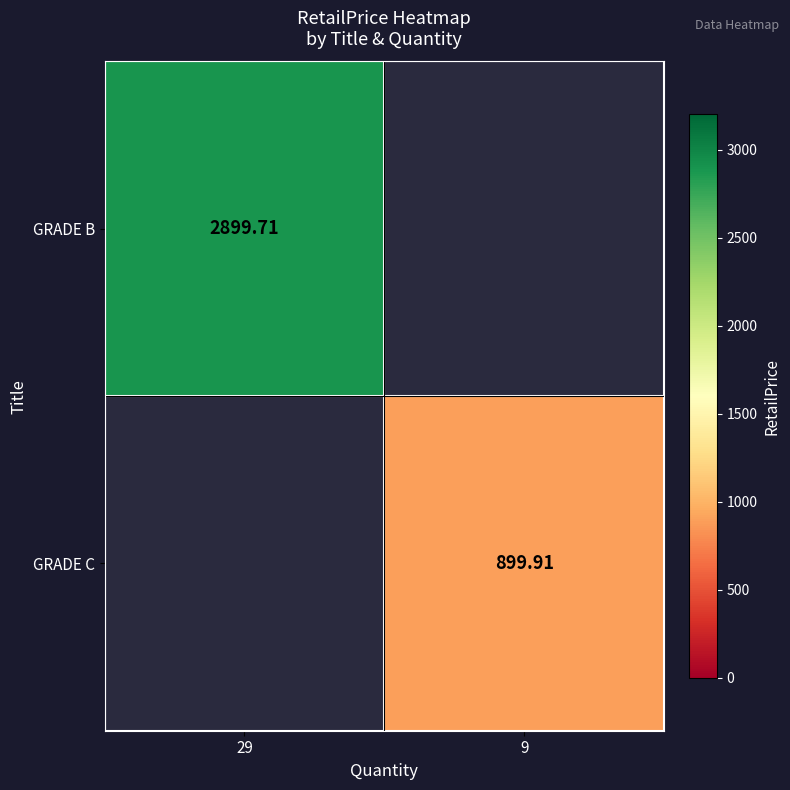

Is the value of GRADE C at 29 greater than the value of GRADE B at 29?

No